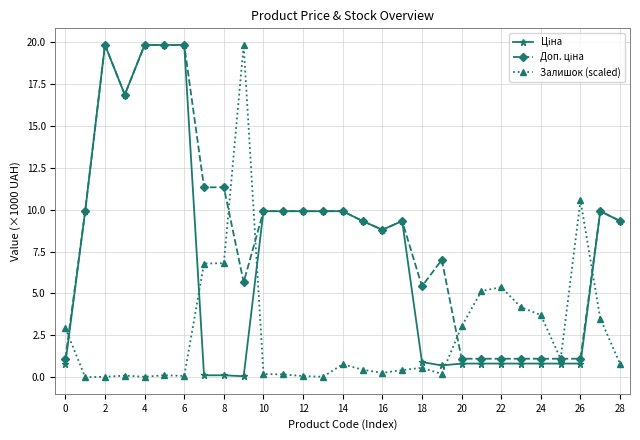

At how many categories does at least one series exceed 12?

6